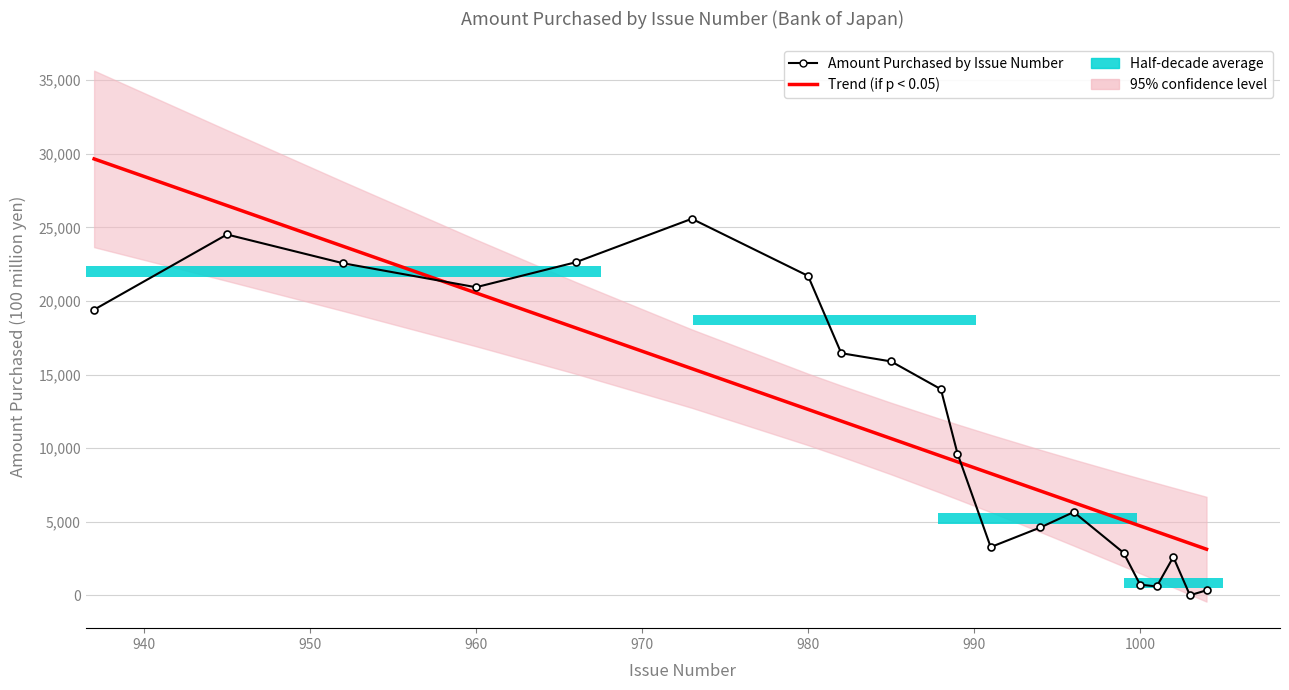

What is the value of the Amount Purchased by Issue Number bar at the 20th from the left?

339.0